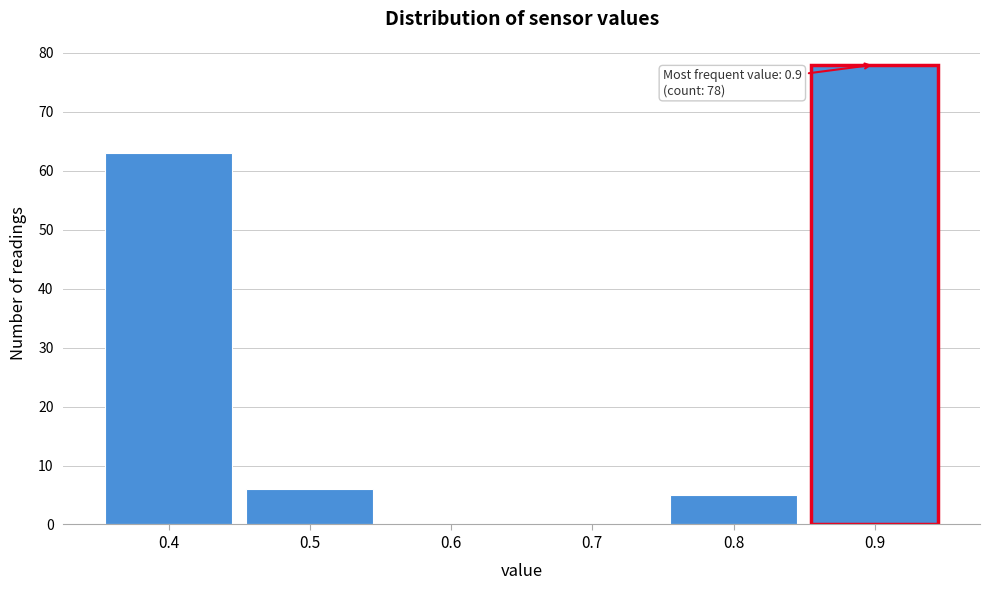

Which range on the x-axis has the tallest bar?

0.85 to 0.95